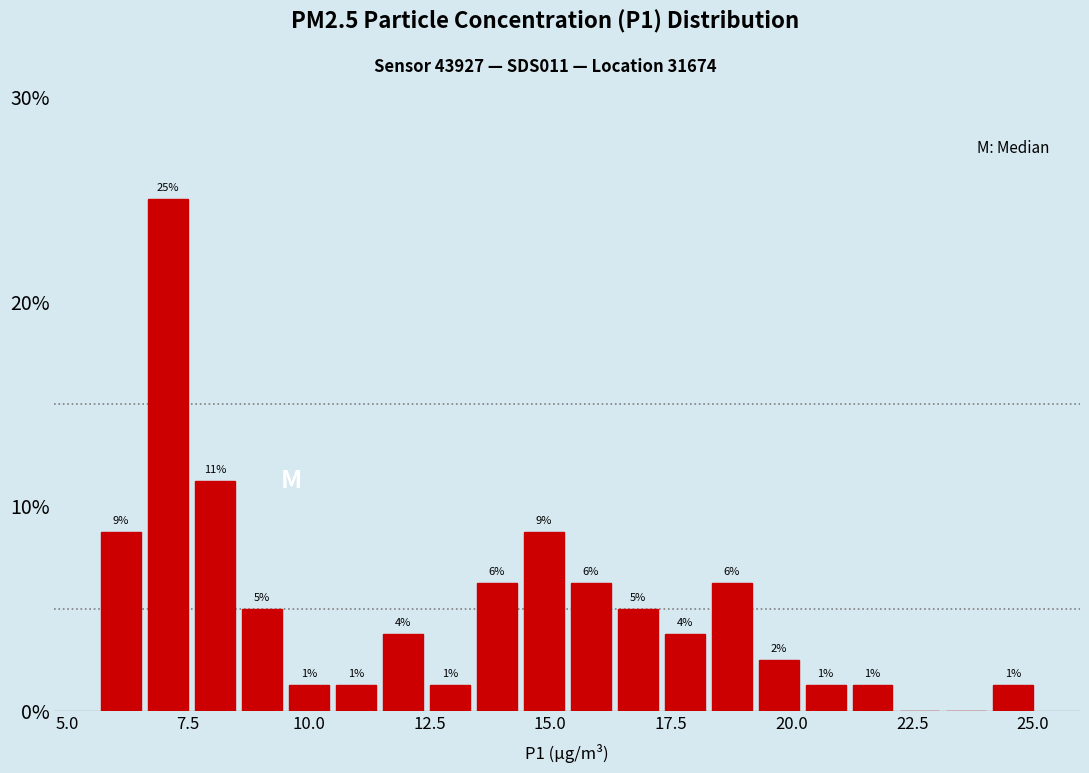

Around what value on the x-axis is the tallest bar? Give the approximate position of its centre, as read against the axis.

7.0